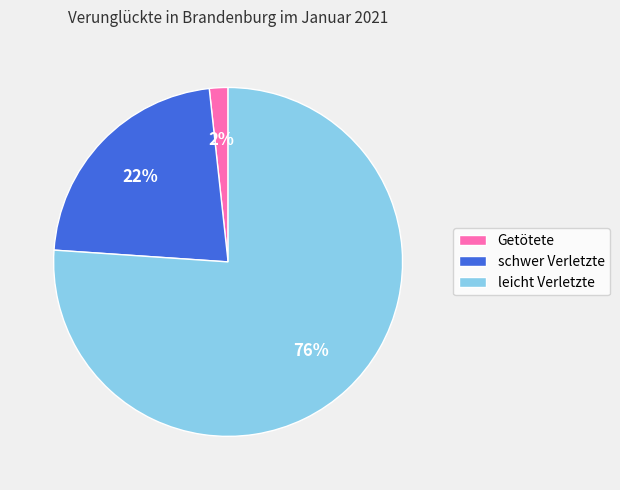

Rank the categories by value from lowest to highest.

Getötete, schwer Verletzte, leicht Verletzte